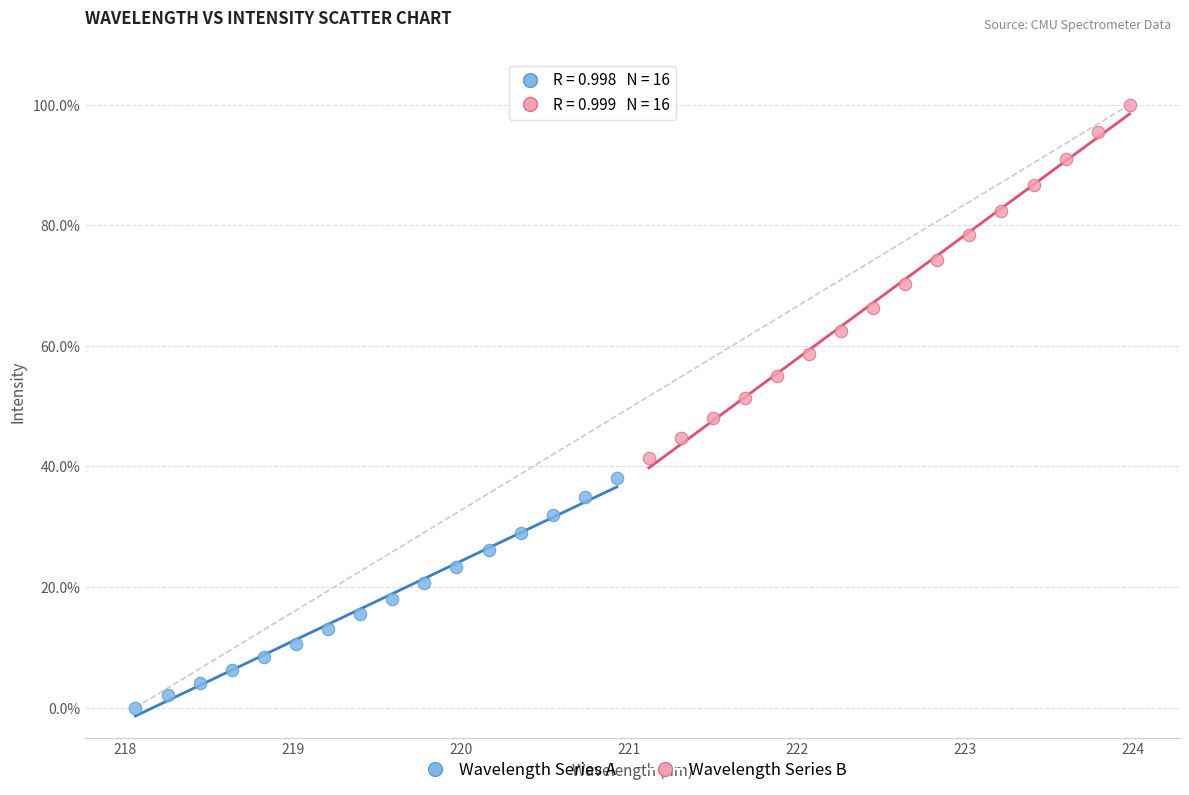

Which series contains the lowest Y value?

Wavelength Series A